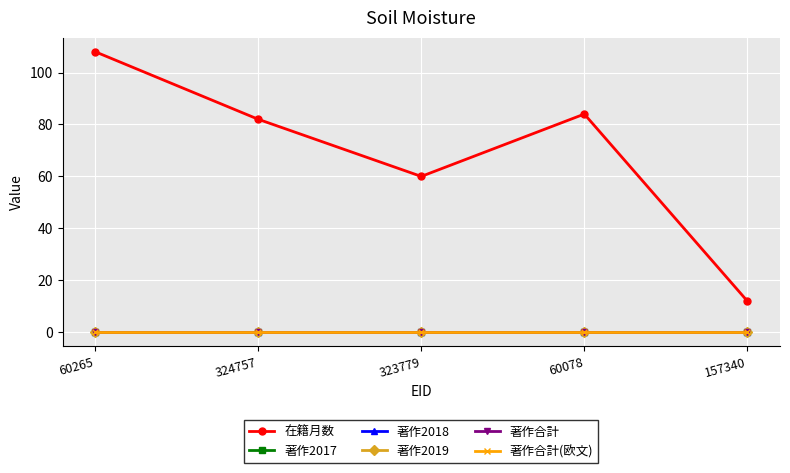

Reading left to right, extract all data points from this chart.

在籍月数: 60265=108	324757=82	323779=60	60078=84	157340=12
著作2017: 60265=0	324757=0	323779=0	60078=0	157340=0
著作2018: 60265=0	324757=0	323779=0	60078=0	157340=0
著作2019: 60265=0	324757=0	323779=0	60078=0	157340=0
著作合計: 60265=0	324757=0	323779=0	60078=0	157340=0
著作合計(欧文): 60265=0	324757=0	323779=0	60078=0	157340=0